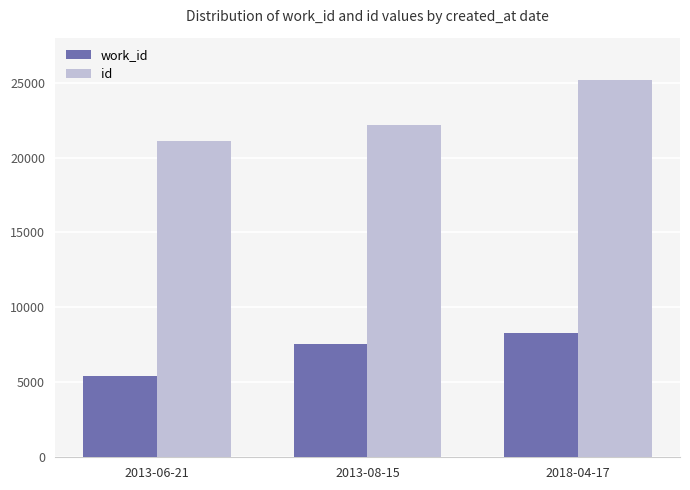

At which label does id reach its minimum?

2013-06-21